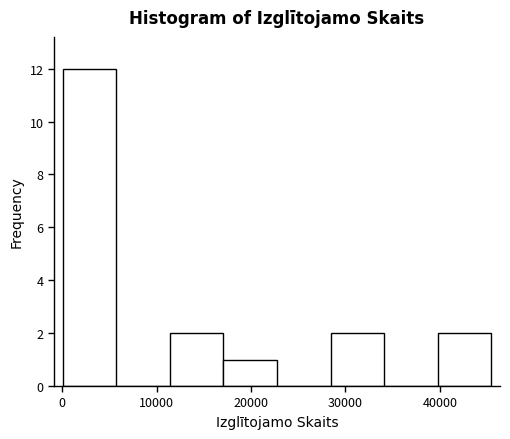

Over which range of the x-axis is the bar tallest?

0 to 6000